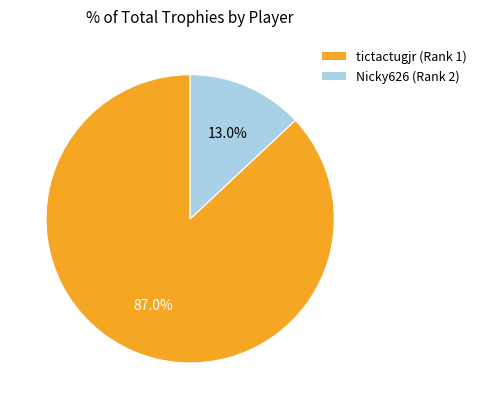

To the nearest percent, what portion does Nicky626 (Rank 2) represent?

13%